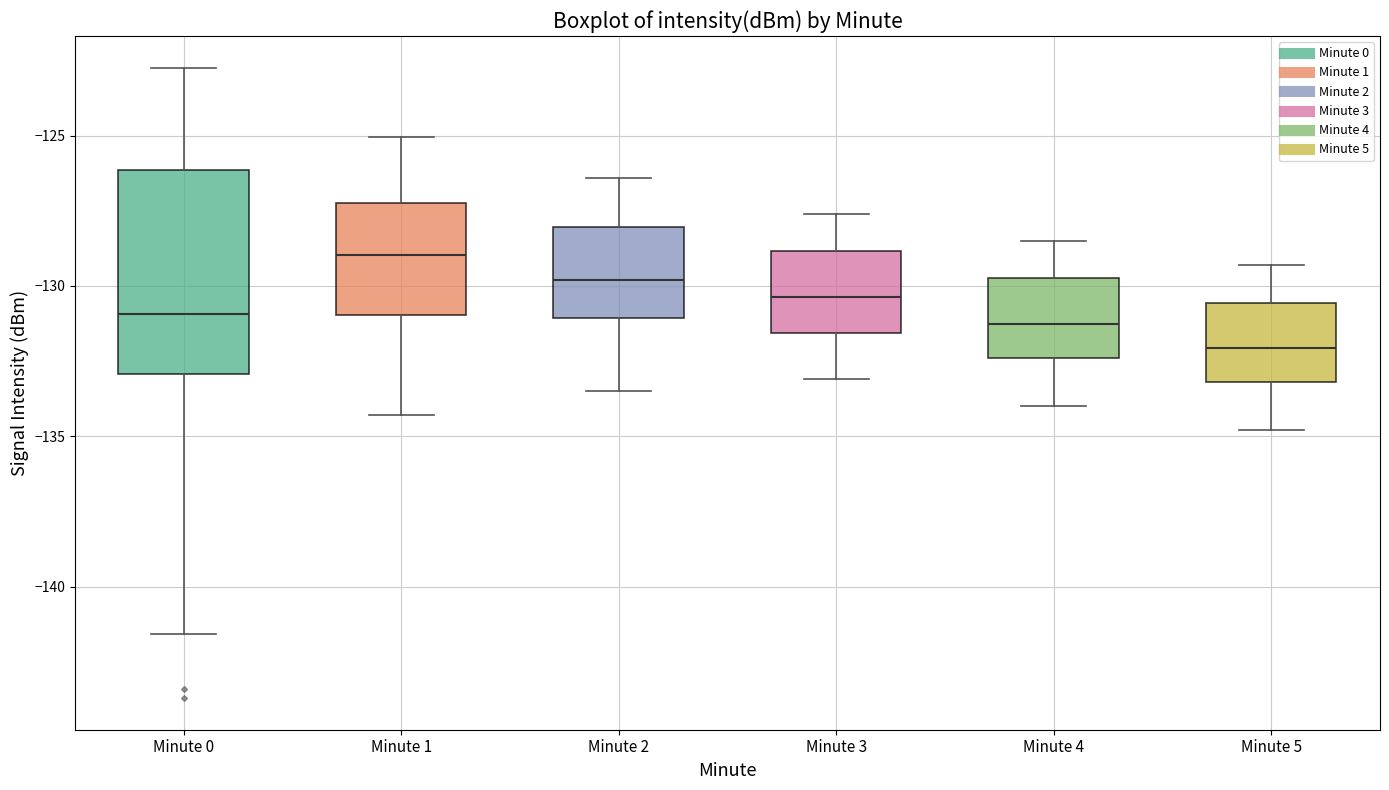

Comparing the boxes themselves (not the whiskers), which one is the tallest?

Minute 0